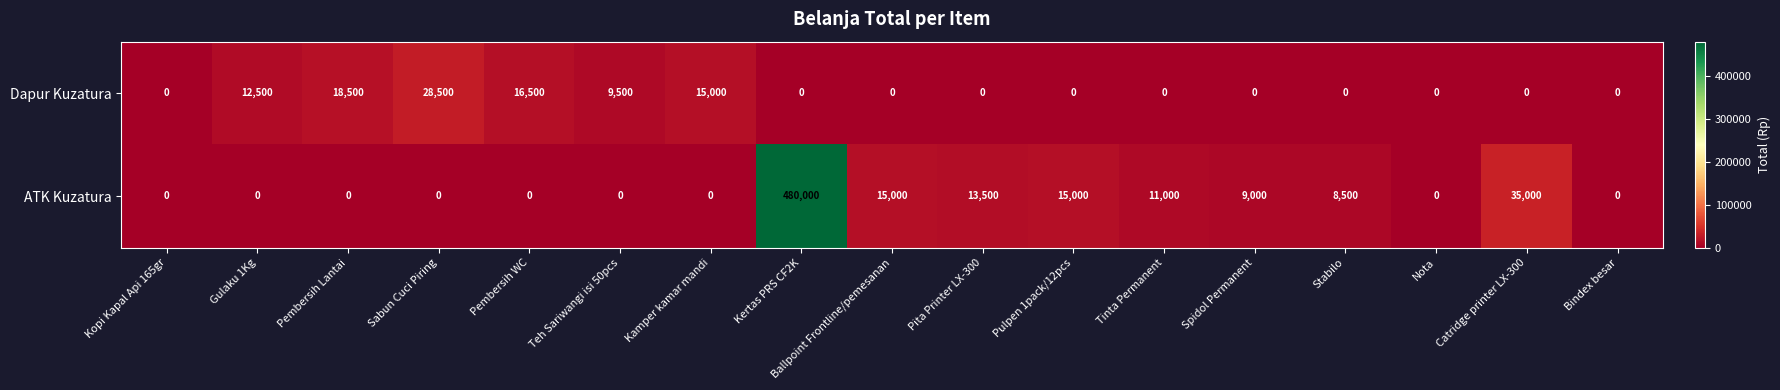

At Tinta Permanent, list the series in order from smallest to largest.

Dapur Kuzatura, ATK Kuzatura